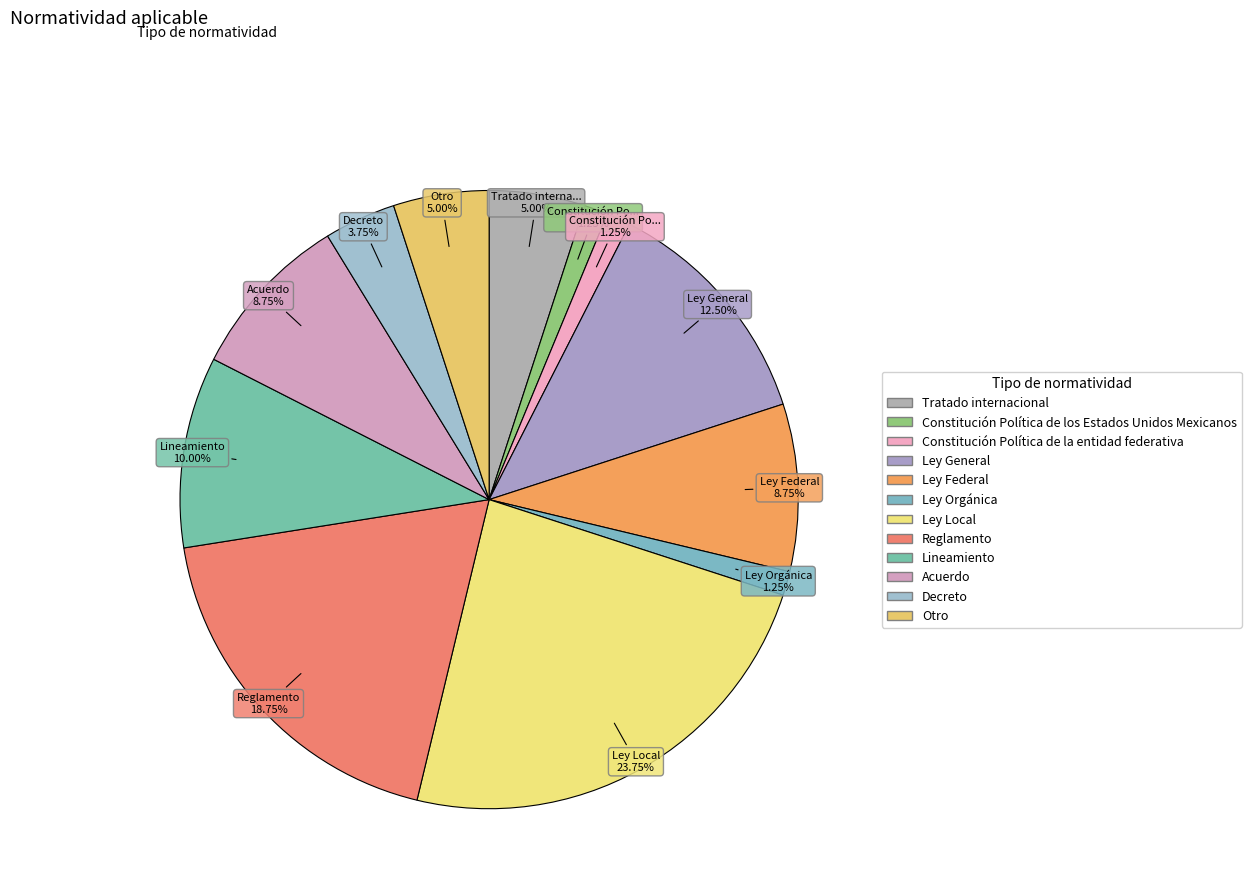

To the nearest percent, what is the combined percentage of Ley Orgánica and Reglamento?

20%